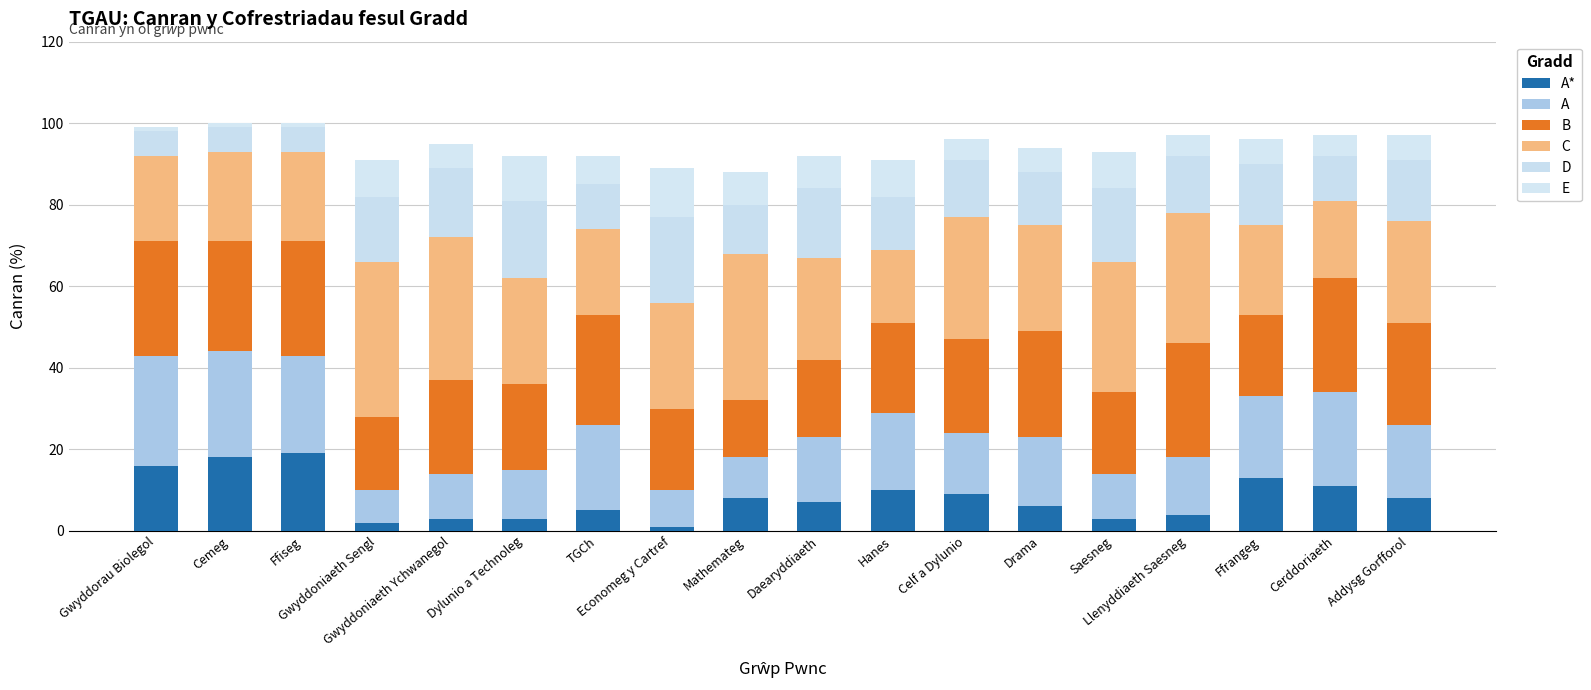

At which category is the sum across all series the highest?

Cemeg